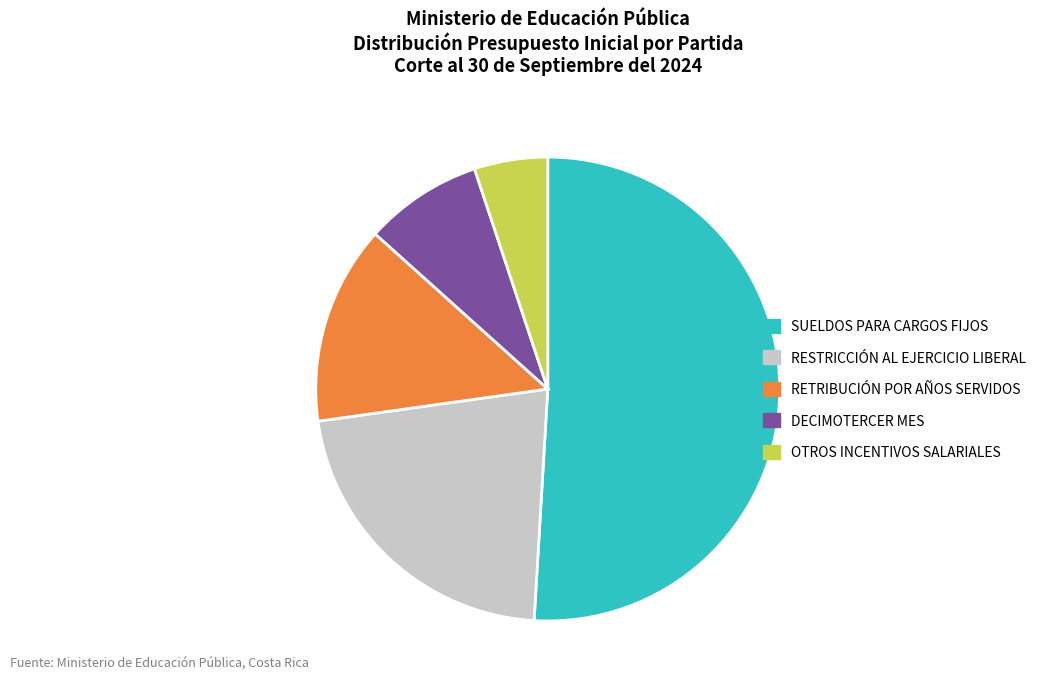

Does any single category account for the majority?

Yes